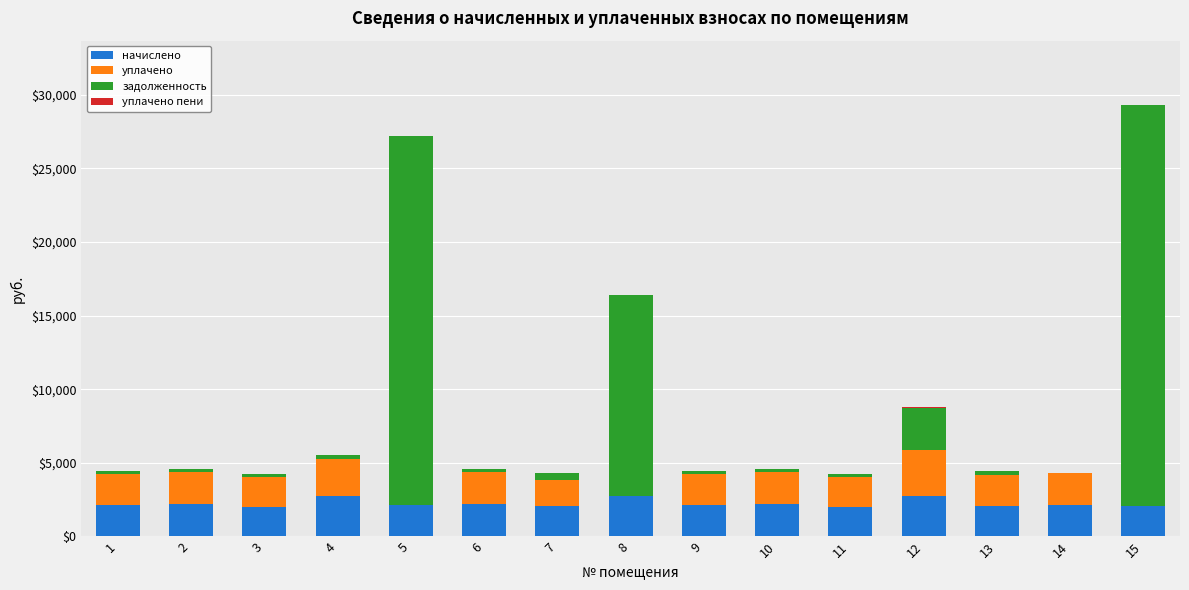

What is the total value across all series at 8?

16422.2